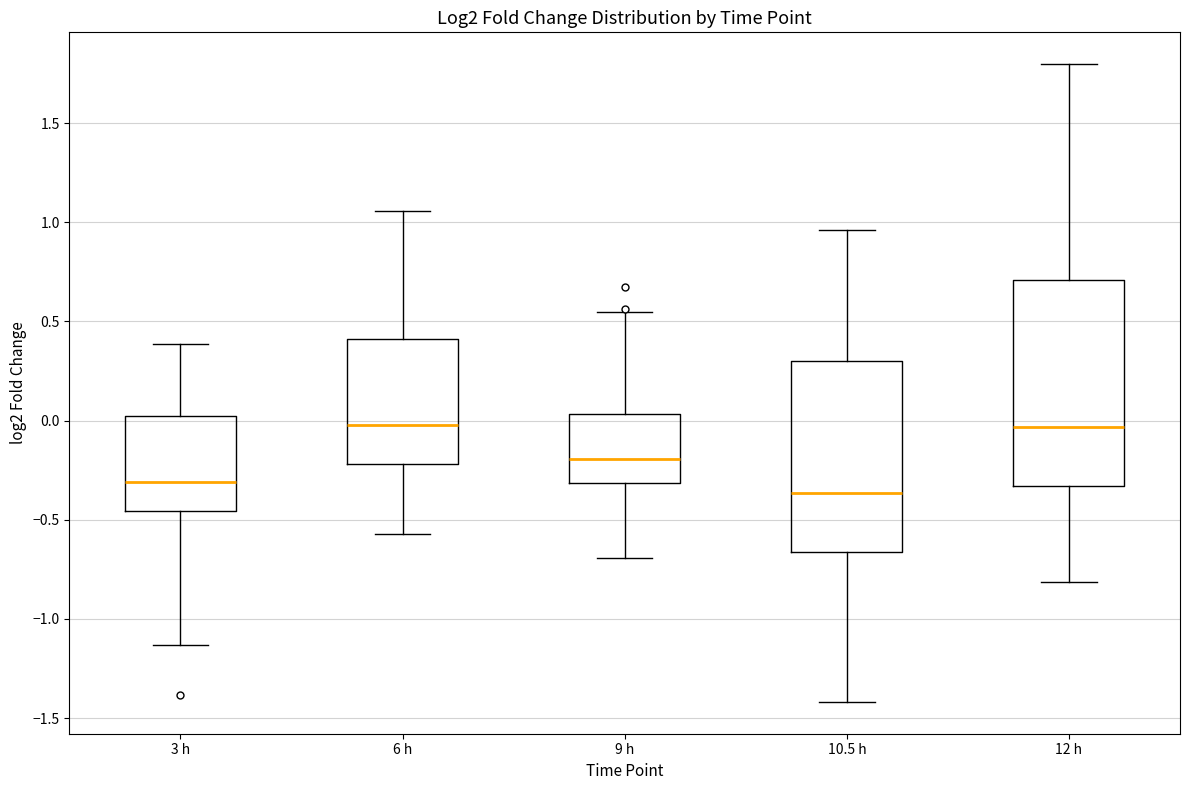

Reading left to right, read every box against the y-axis: the position of its median line, the range the box covers, and the ends of its whiskers. The values are not printed on the chart, so give them approximately, as read against the axis.

3 h: median -0.30, box -0.45 to 0.00, whiskers -1.15 to 0.40
6 h: median 0.00, box -0.20 to 0.40, whiskers -0.55 to 1.05
9 h: median -0.20, box -0.30 to 0.05, whiskers -0.70 to 0.55
10.5 h: median -0.35, box -0.65 to 0.30, whiskers -1.40 to 0.95
12 h: median -0.05, box -0.35 to 0.70, whiskers -0.80 to 1.80